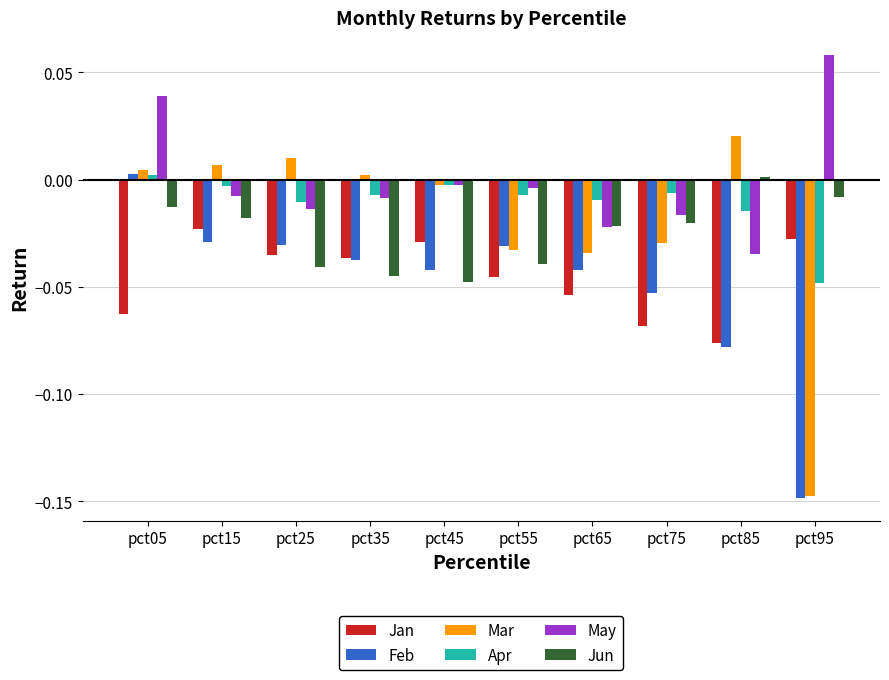

Which category has the highest value in the Mar series?

pct85